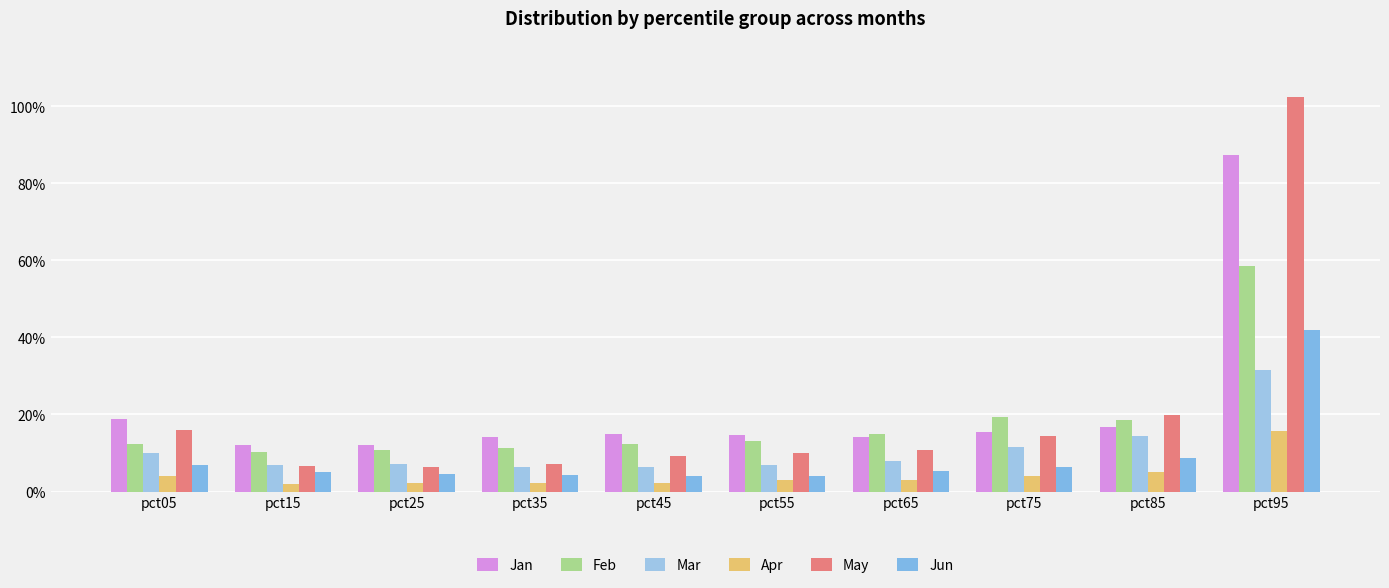

Is it true that Mar equals 0.1 at pct15?

True